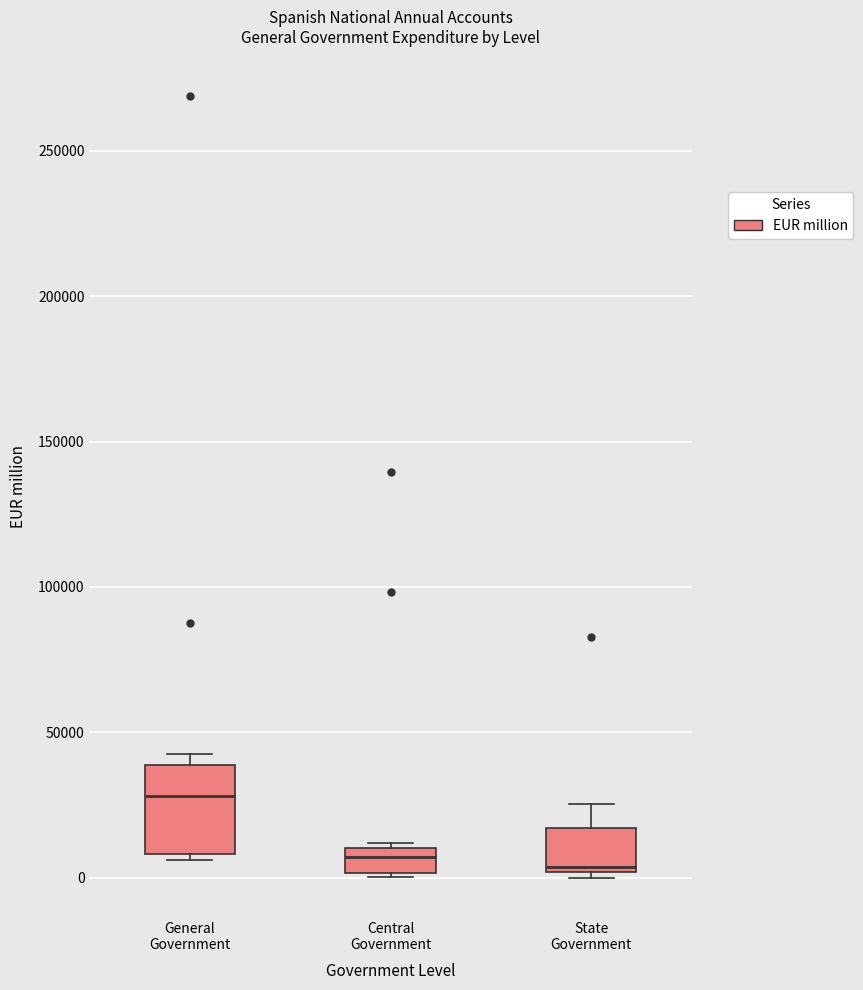

Which box's median line is the highest?

General Government